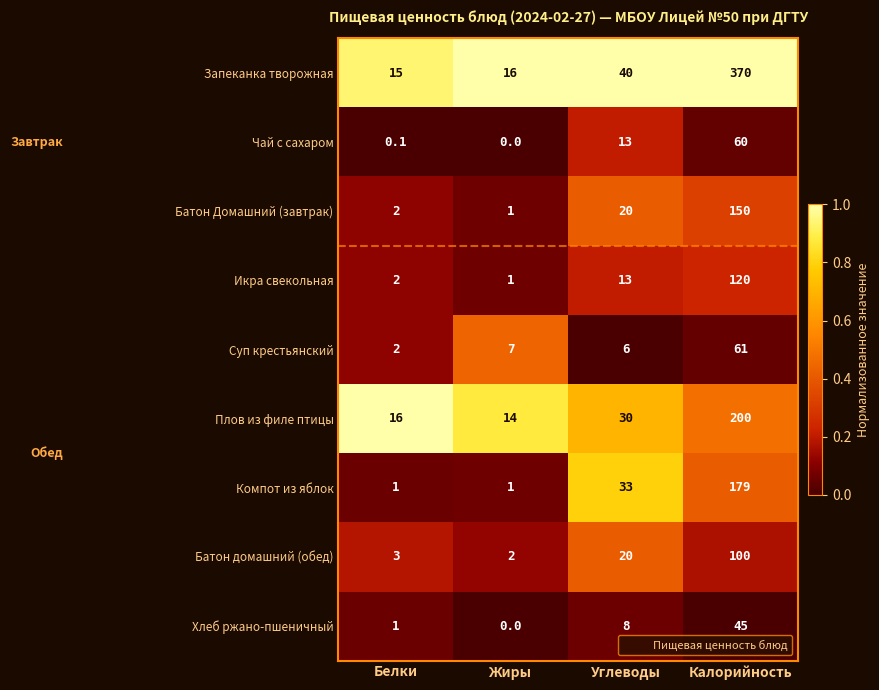

Which series has the largest range (max minus min)?

Запеканка творожная